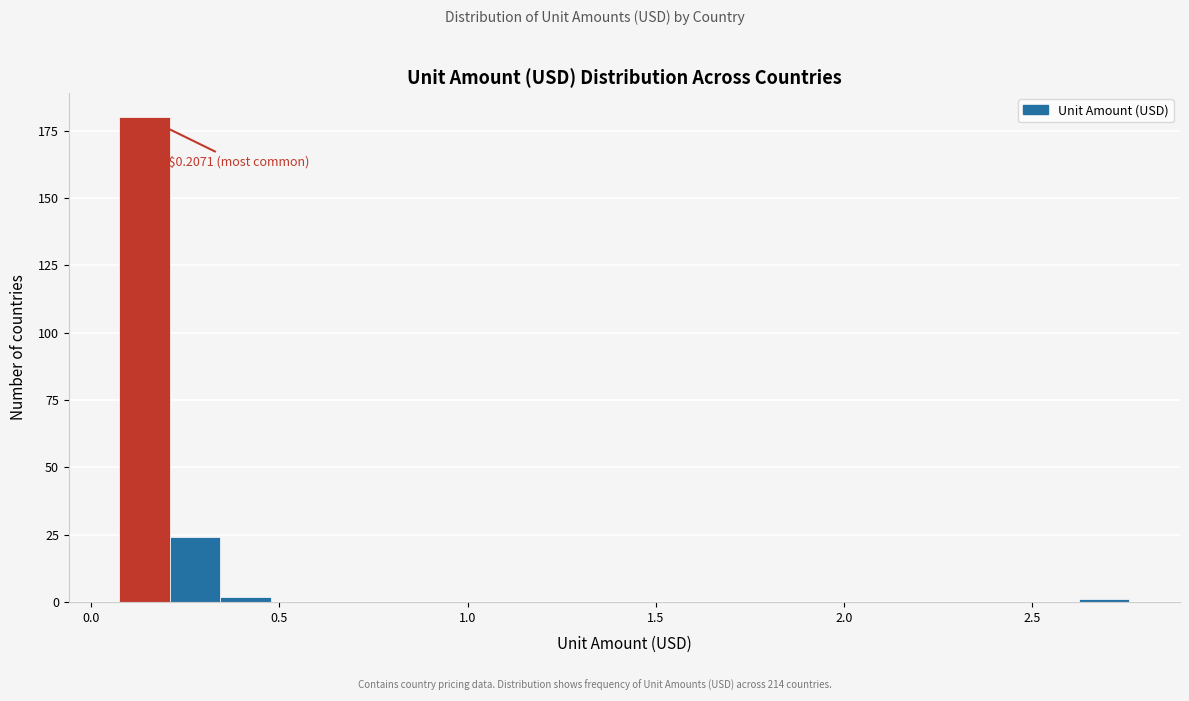

Read against the x-axis, roughly where is the centre of the tallest bar?

0.15